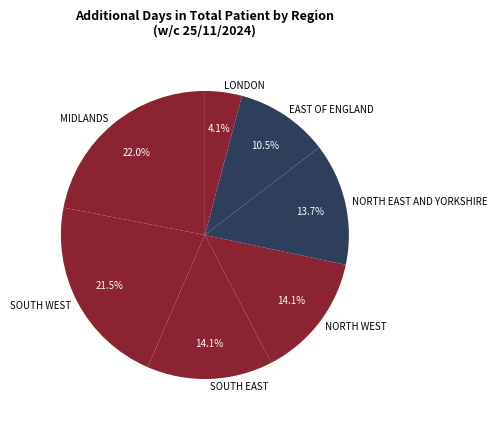

Does SOUTH WEST account for over 50% of the chart?

No